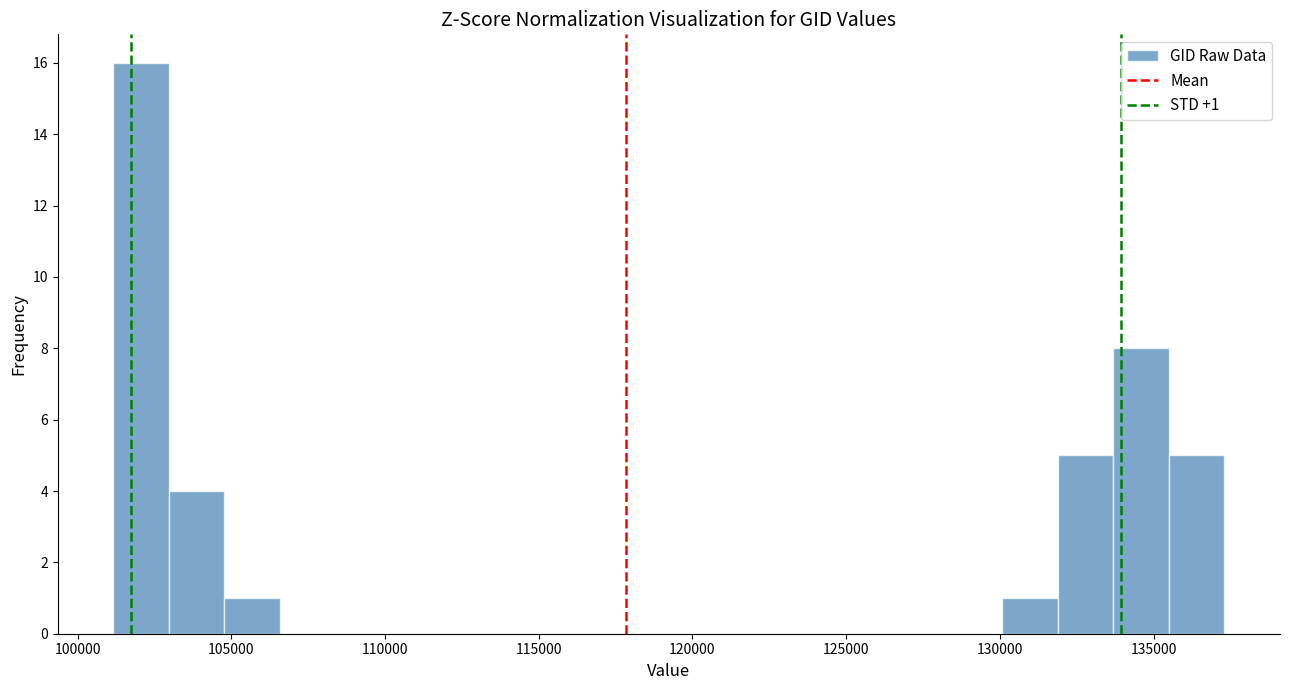

Read against the x-axis, roughly where is the centre of the tallest bar?

102000